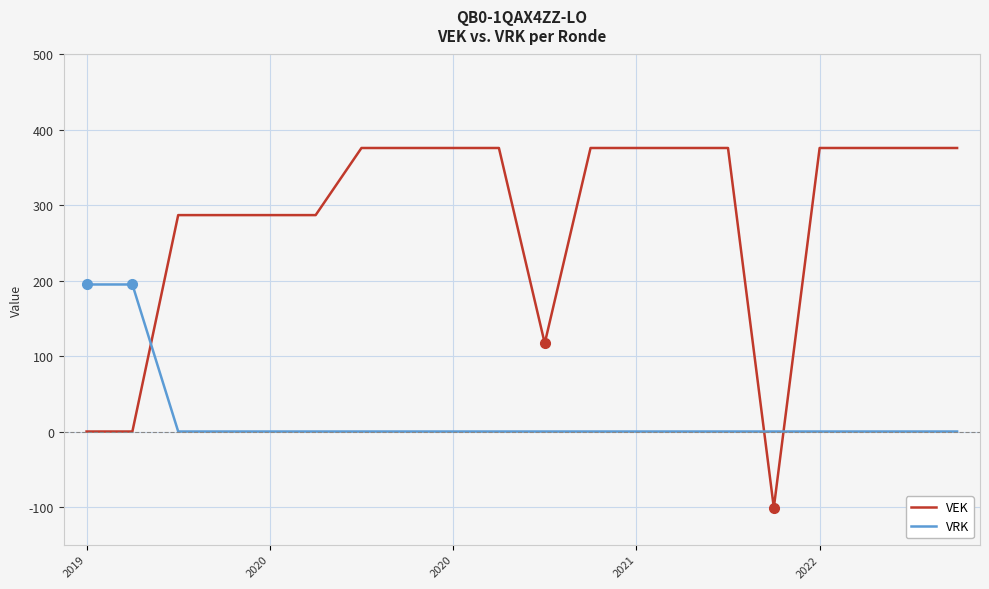

What are all the series names shown in the legend?

VEK, VRK